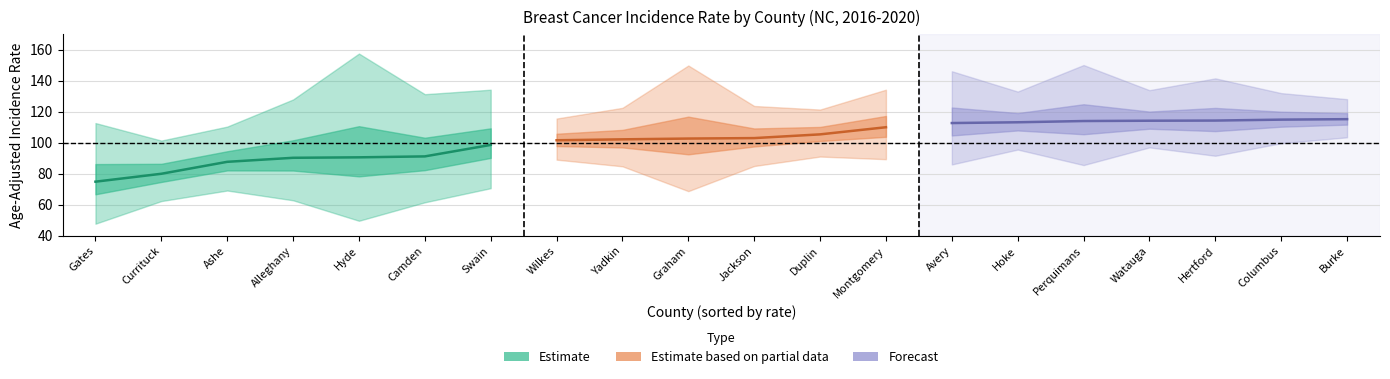

Rank the series at Swain from highest to lowest value.

Upper CI, Rate, Lower CI